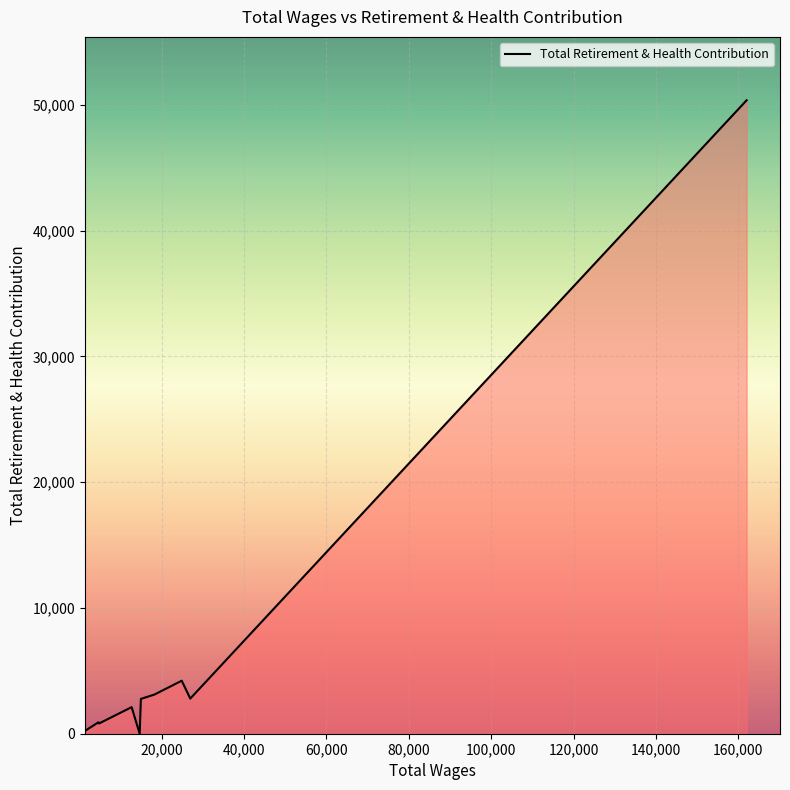

What is the greatest value displayed?

50370